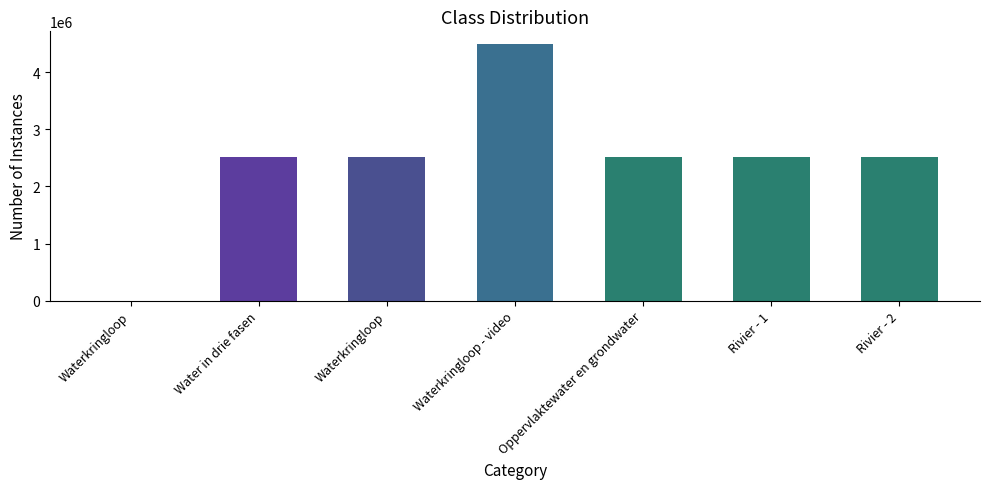

Count the number of data series in this chart.

1